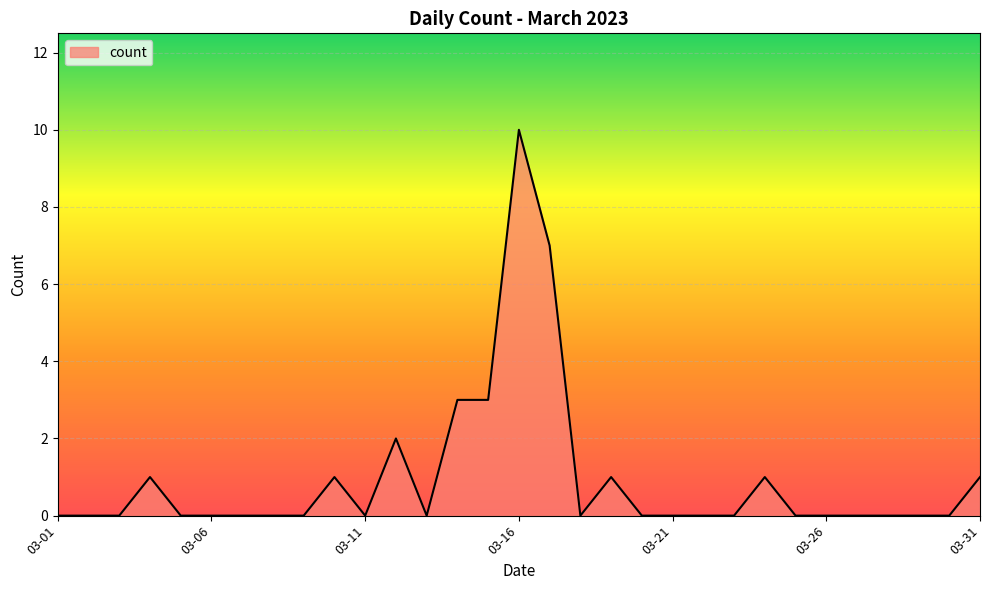

What is the maximum value shown in the chart?

10